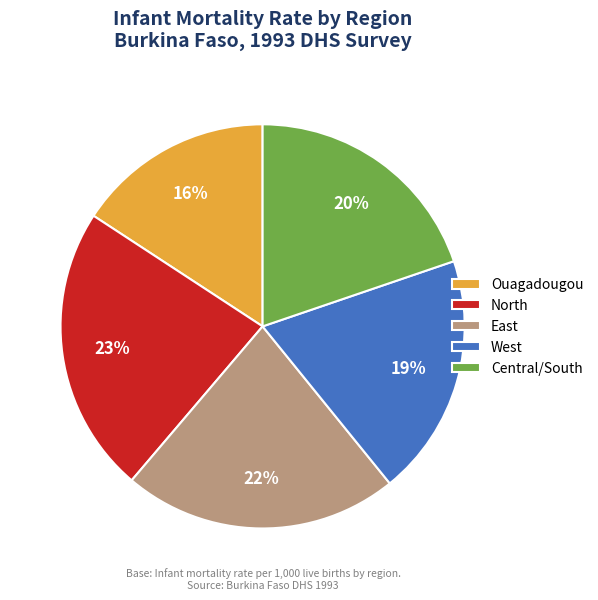

Is Central/South the majority of the pie?

No